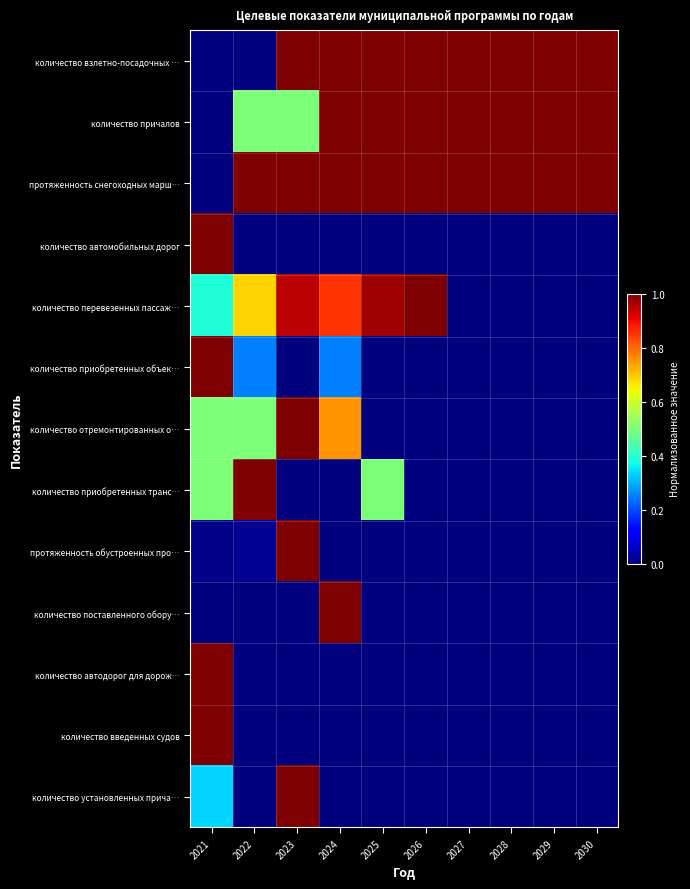

At which category is the sum across all series the highest?

2023